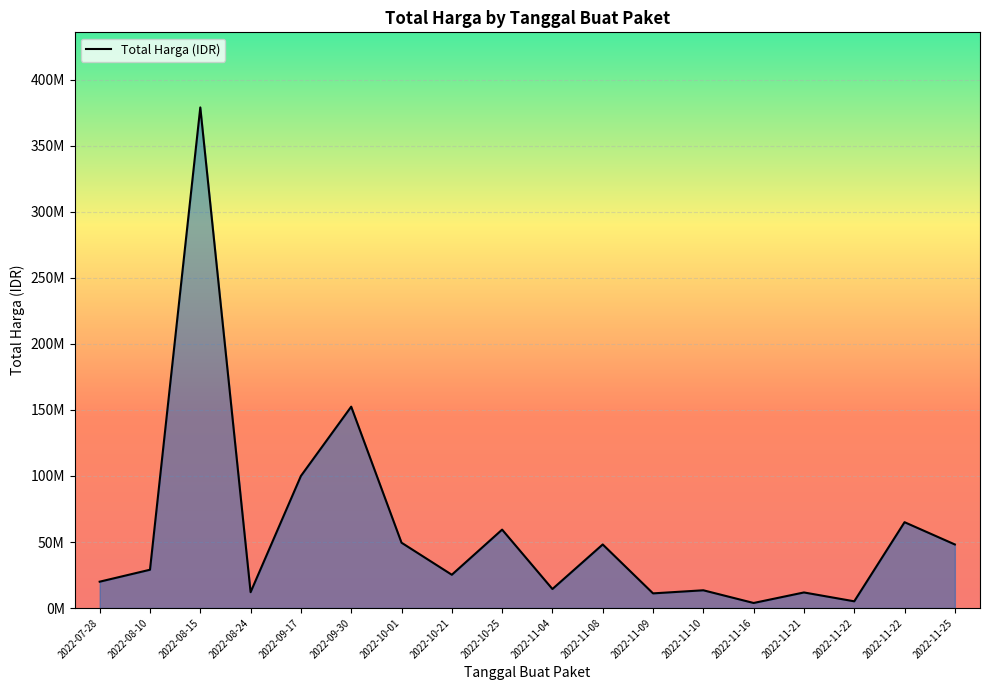

What is the average value?

58194167